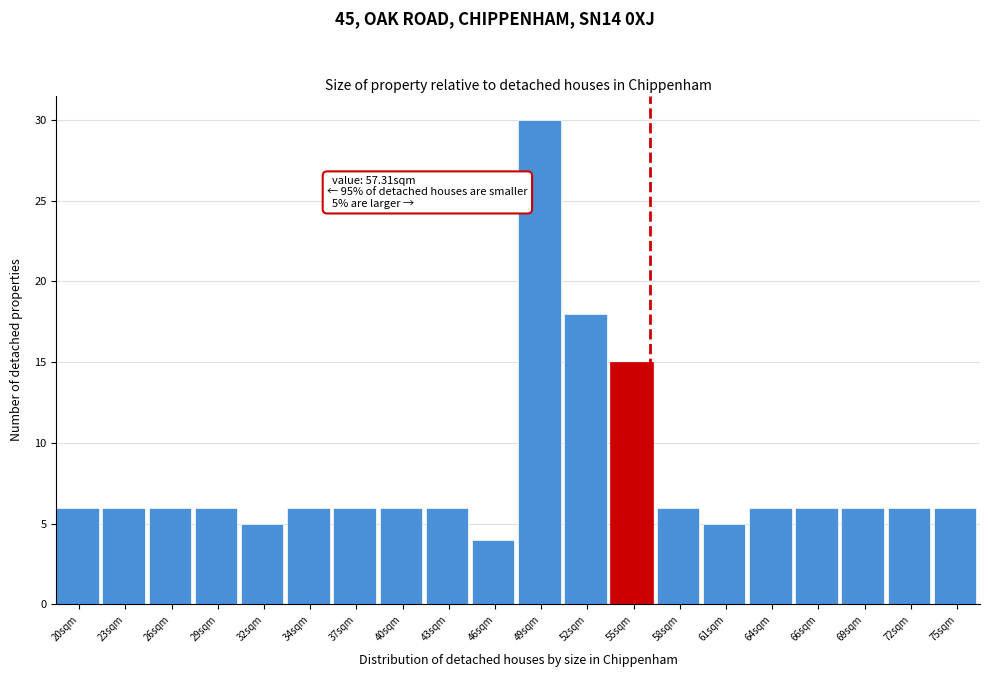

Reading left to right, extract all data points from this chart.

6	6	6	6	5	6	6	6	6	4	30	18	15	6	5	6	6	6	6	6